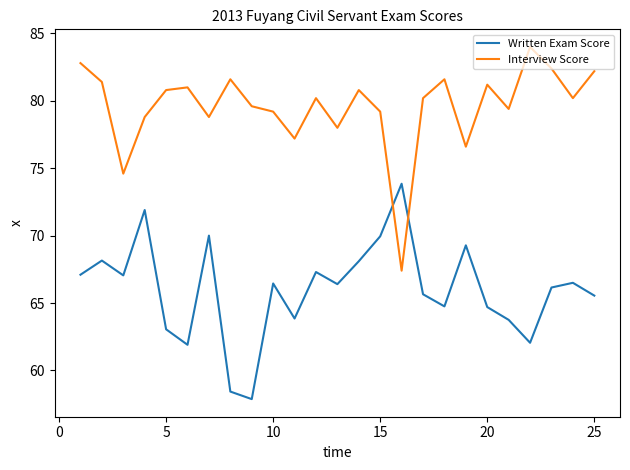

Which series ends up on top after the final intersection of Interview Score and Written Exam Score?

Interview Score